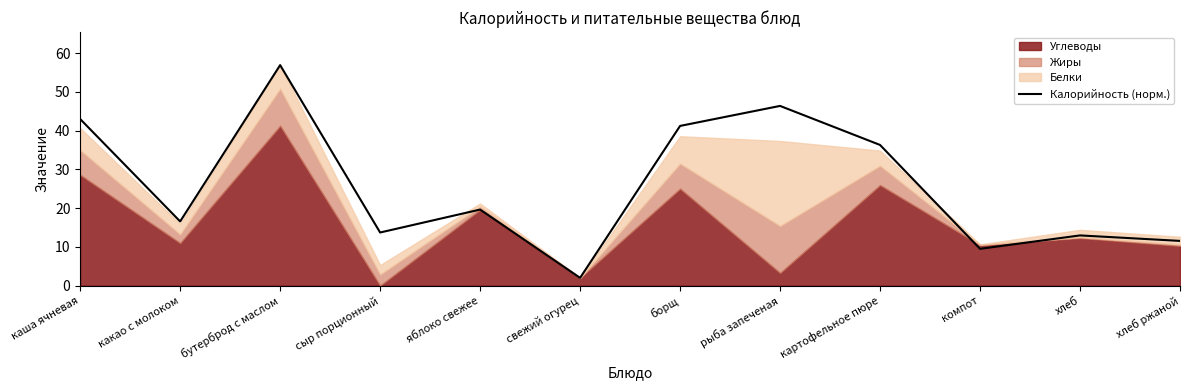

Reading left to right, list all the values displayed in this chart.

43.0	16.6	56.9	13.7	19.6	2.0	41.2	46.4	36.3	9.5	13.0	11.5